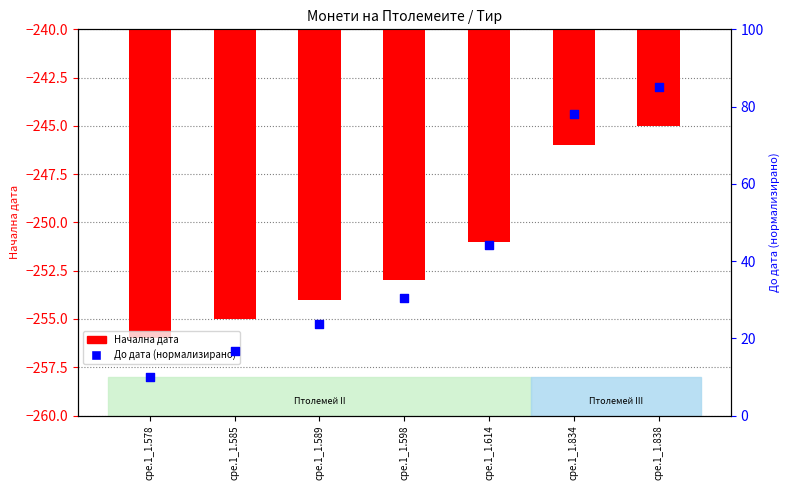

Which series has the largest Y range (max minus min)?

До дата (norm)